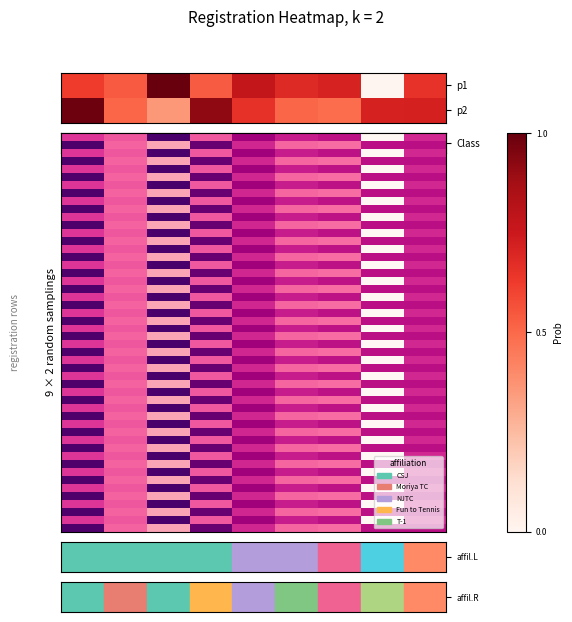

True or false: 3652637 has a value of 0.3 at 9.

False